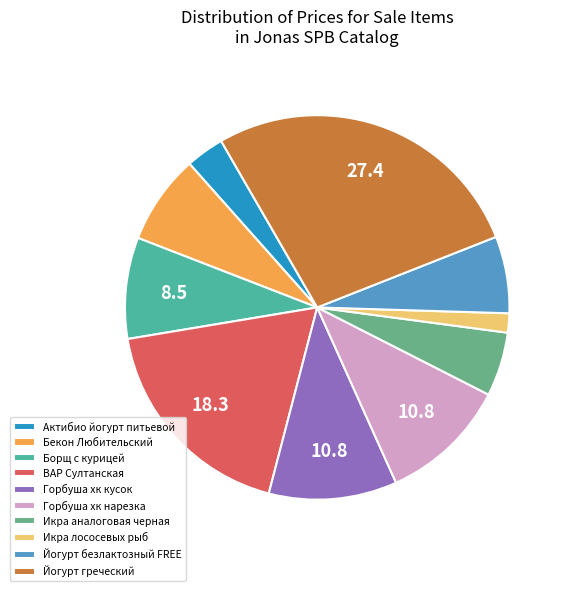

What percentage do Йогурт греческий and ВАР Султанская together represent?

45.7%